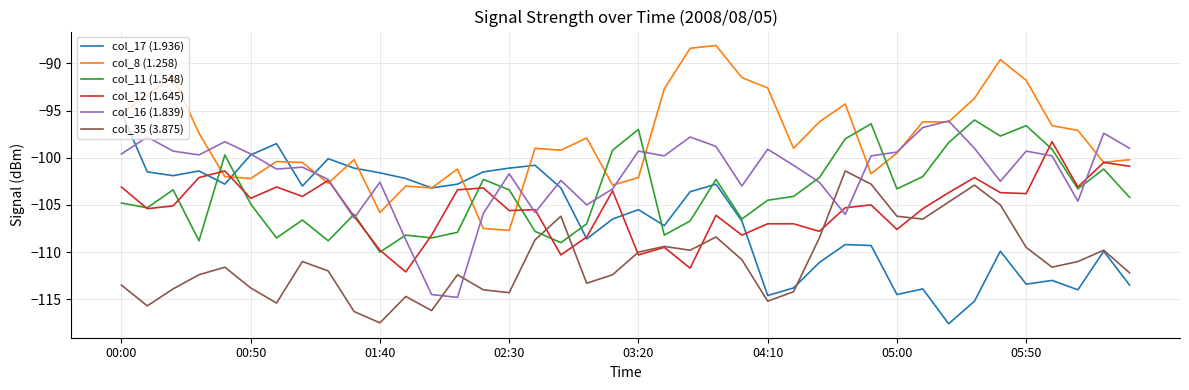

How many lines are shown in the chart?

6